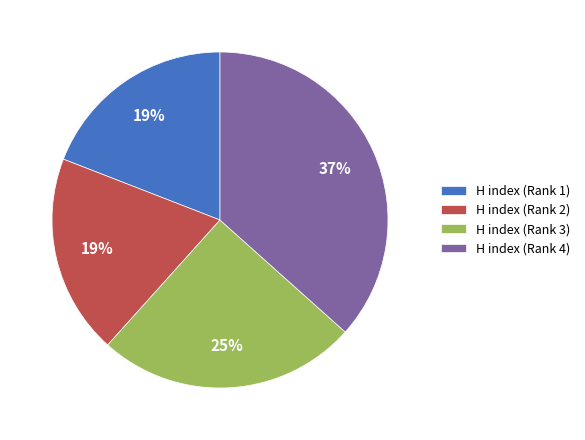

To the nearest percent, what is the average slice percentage?

25%